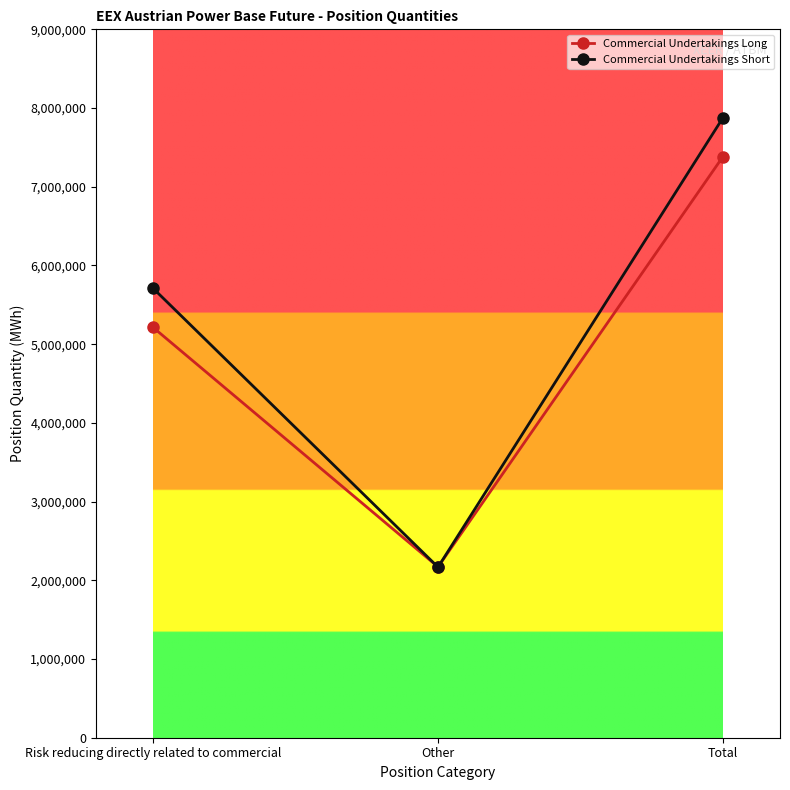

Count the Commercial Undertakings Short values in the range 2167155 to 7877840.

3